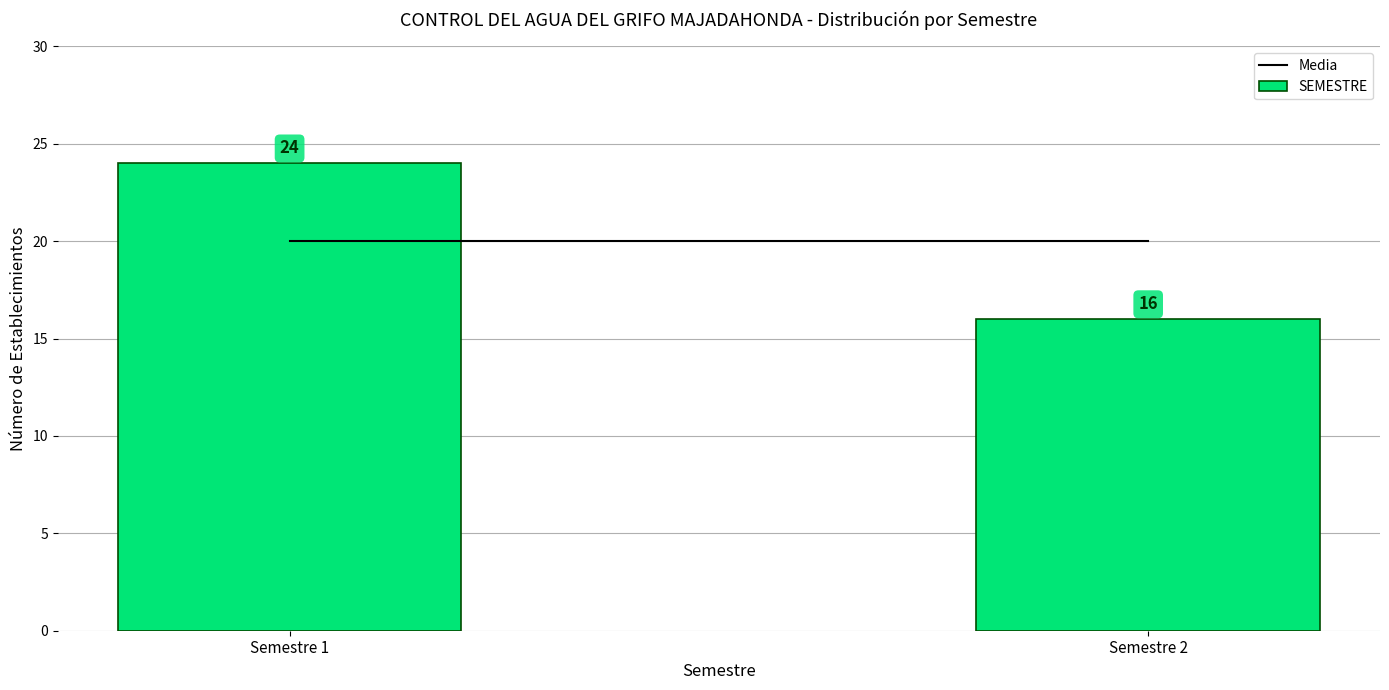

Reading right to left, transcribe all the data shown in this chart.

Semestre 2=16	Semestre 1=24